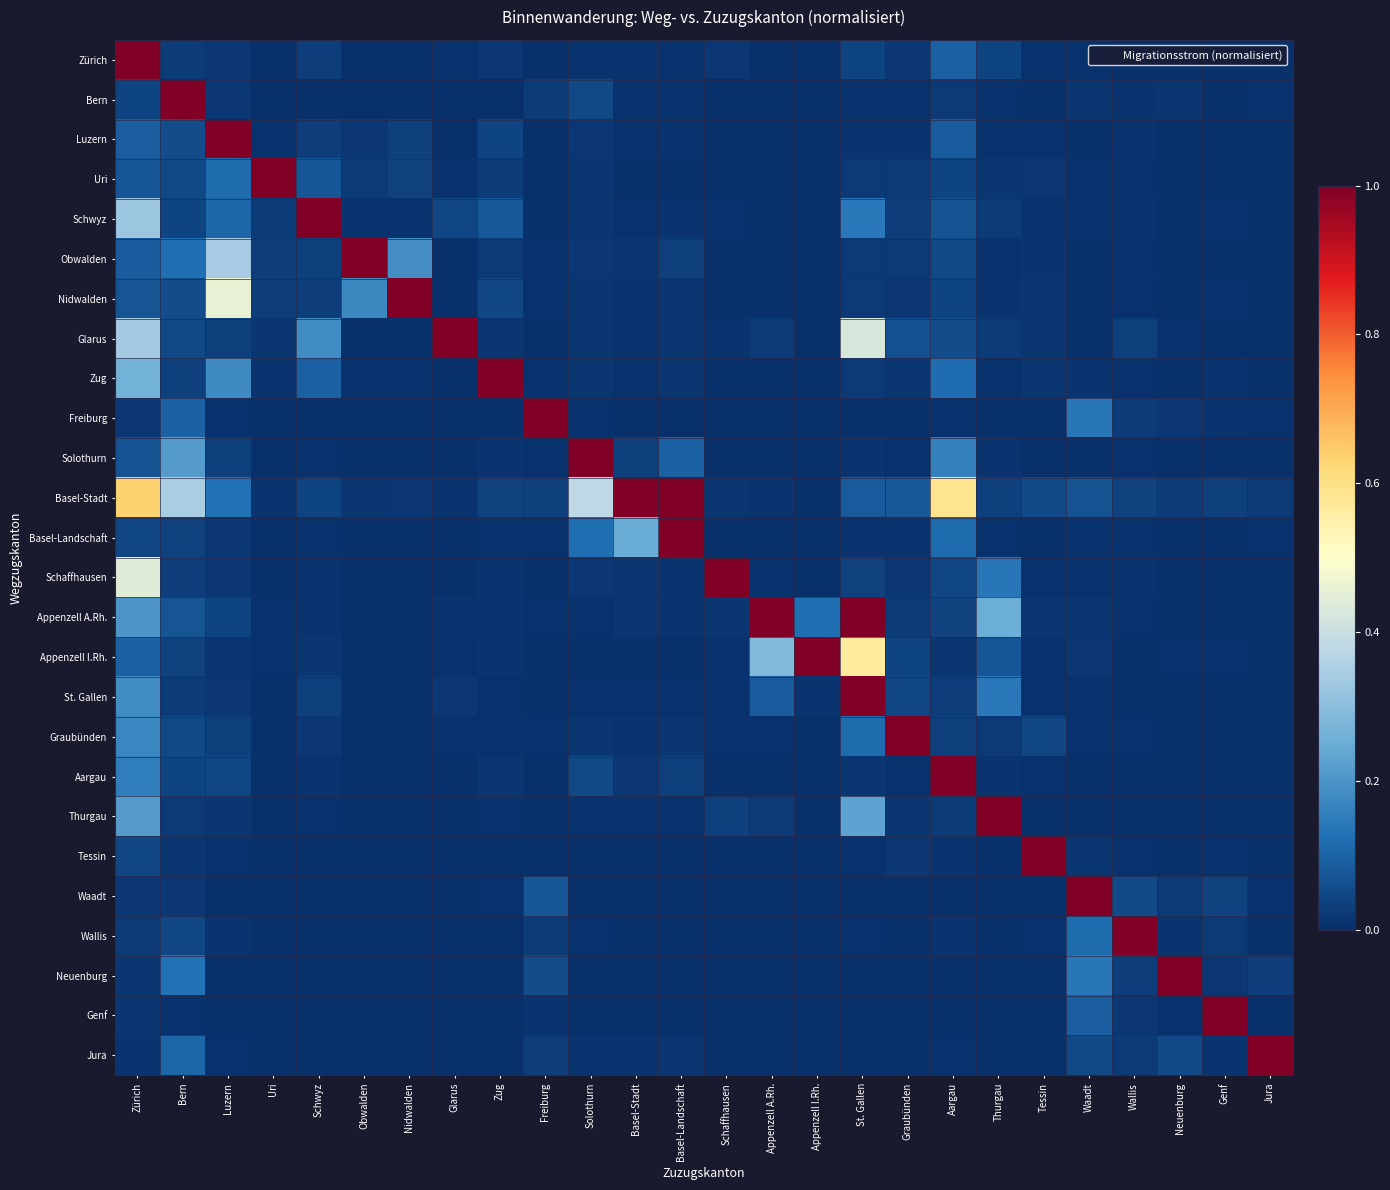

Reading left to right, what are all the values shown in this chart?

Zürich: Zürich=1.0	Bern=0.0	Luzern=0.0	Uri=0.0	Schwyz=0.0	Obwalden=0.0	Nidwalden=0.0	Glarus=0.0	Zug=0.0	Freiburg=0.0	Solothurn=0.0	Basel-Stadt=0.0	Basel-Landschaft=0.0	Schaffhausen=0.0	Appenzell A.Rh.=0.0	Appenzell I.Rh.=0.0	St. Gallen=0.0	Graubünden=0.0	Aargau=0.1	Thurgau=0.0	Tessin=0.0	Waadt=0.0	Wallis=0.0	Neuenburg=0.0	Genf=0.0	Jura=0.0
Bern: Zürich=0.0	Bern=1.0	Luzern=0.0	Uri=0.0	Schwyz=0.0	Obwalden=0.0	Nidwalden=0.0	Glarus=0.0	Zug=0.0	Freiburg=0.0	Solothurn=0.0	Basel-Stadt=0.0	Basel-Landschaft=0.0	Schaffhausen=0.0	Appenzell A.Rh.=0.0	Appenzell I.Rh.=0.0	St. Gallen=0.0	Graubünden=0.0	Aargau=0.0	Thurgau=0.0	Tessin=0.0	Waadt=0.0	Wallis=0.0	Neuenburg=0.0	Genf=0.0	Jura=0.0
Luzern: Zürich=0.1	Bern=0.1	Luzern=1.0	Uri=0.0	Schwyz=0.0	Obwalden=0.0	Nidwalden=0.0	Glarus=0.0	Zug=0.0	Freiburg=0.0	Solothurn=0.0	Basel-Stadt=0.0	Basel-Landschaft=0.0	Schaffhausen=0.0	Appenzell A.Rh.=0.0	Appenzell I.Rh.=0.0	St. Gallen=0.0	Graubünden=0.0	Aargau=0.1	Thurgau=0.0	Tessin=0.0	Waadt=0.0	Wallis=0.0	Neuenburg=0.0	Genf=0.0	Jura=0.0
Uri: Zürich=0.1	Bern=0.0	Luzern=0.1	Uri=1.0	Schwyz=0.1	Obwalden=0.0	Nidwalden=0.0	Glarus=0.0	Zug=0.0	Freiburg=0.0	Solothurn=0.0	Basel-Stadt=0.0	Basel-Landschaft=0.0	Schaffhausen=0.0	Appenzell A.Rh.=0.0	Appenzell I.Rh.=0.0	St. Gallen=0.0	Graubünden=0.0	Aargau=0.0	Thurgau=0.0	Tessin=0.0	Waadt=0.0	Wallis=0.0	Neuenburg=0.0	Genf=0.0	Jura=0.0
Schwyz: Zürich=0.3	Bern=0.0	Luzern=0.1	Uri=0.0	Schwyz=1.0	Obwalden=0.0	Nidwalden=0.0	Glarus=0.0	Zug=0.1	Freiburg=0.0	Solothurn=0.0	Basel-Stadt=0.0	Basel-Landschaft=0.0	Schaffhausen=0.0	Appenzell A.Rh.=0.0	Appenzell I.Rh.=0.0	St. Gallen=0.1	Graubünden=0.0	Aargau=0.1	Thurgau=0.0	Tessin=0.0	Waadt=0.0	Wallis=0.0	Neuenburg=0.0	Genf=0.0	Jura=0.0
Obwalden: Zürich=0.1	Bern=0.1	Luzern=0.3	Uri=0.0	Schwyz=0.0	Obwalden=1.0	Nidwalden=0.2	Glarus=0.0	Zug=0.0	Freiburg=0.0	Solothurn=0.0	Basel-Stadt=0.0	Basel-Landschaft=0.0	Schaffhausen=0.0	Appenzell A.Rh.=0.0	Appenzell I.Rh.=0.0	St. Gallen=0.0	Graubünden=0.0	Aargau=0.1	Thurgau=0.0	Tessin=0.0	Waadt=0.0	Wallis=0.0	Neuenburg=0.0	Genf=0.0	Jura=0.0
Nidwalden: Zürich=0.1	Bern=0.1	Luzern=0.5	Uri=0.0	Schwyz=0.0	Obwalden=0.2	Nidwalden=1.0	Glarus=0.0	Zug=0.0	Freiburg=0.0	Solothurn=0.0	Basel-Stadt=0.0	Basel-Landschaft=0.0	Schaffhausen=0.0	Appenzell A.Rh.=0.0	Appenzell I.Rh.=0.0	St. Gallen=0.0	Graubünden=0.0	Aargau=0.0	Thurgau=0.0	Tessin=0.0	Waadt=0.0	Wallis=0.0	Neuenburg=0.0	Genf=0.0	Jura=0.0
Glarus: Zürich=0.3	Bern=0.0	Luzern=0.0	Uri=0.0	Schwyz=0.2	Obwalden=0.0	Nidwalden=0.0	Glarus=1.0	Zug=0.0	Freiburg=0.0	Solothurn=0.0	Basel-Stadt=0.0	Basel-Landschaft=0.0	Schaffhausen=0.0	Appenzell A.Rh.=0.0	Appenzell I.Rh.=0.0	St. Gallen=0.4	Graubünden=0.1	Aargau=0.1	Thurgau=0.0	Tessin=0.0	Waadt=0.0	Wallis=0.0	Neuenburg=0.0	Genf=0.0	Jura=0.0
Zug: Zürich=0.3	Bern=0.0	Luzern=0.2	Uri=0.0	Schwyz=0.1	Obwalden=0.0	Nidwalden=0.0	Glarus=0.0	Zug=1.0	Freiburg=0.0	Solothurn=0.0	Basel-Stadt=0.0	Basel-Landschaft=0.0	Schaffhausen=0.0	Appenzell A.Rh.=0.0	Appenzell I.Rh.=0.0	St. Gallen=0.0	Graubünden=0.0	Aargau=0.1	Thurgau=0.0	Tessin=0.0	Waadt=0.0	Wallis=0.0	Neuenburg=0.0	Genf=0.0	Jura=0.0
Freiburg: Zürich=0.0	Bern=0.1	Luzern=0.0	Uri=0.0	Schwyz=0.0	Obwalden=0.0	Nidwalden=0.0	Glarus=0.0	Zug=0.0	Freiburg=1.0	Solothurn=0.0	Basel-Stadt=0.0	Basel-Landschaft=0.0	Schaffhausen=0.0	Appenzell A.Rh.=0.0	Appenzell I.Rh.=0.0	St. Gallen=0.0	Graubünden=0.0	Aargau=0.0	Thurgau=0.0	Tessin=0.0	Waadt=0.1	Wallis=0.0	Neuenburg=0.0	Genf=0.0	Jura=0.0
Solothurn: Zürich=0.1	Bern=0.2	Luzern=0.0	Uri=0.0	Schwyz=0.0	Obwalden=0.0	Nidwalden=0.0	Glarus=0.0	Zug=0.0	Freiburg=0.0	Solothurn=1.0	Basel-Stadt=0.0	Basel-Landschaft=0.1	Schaffhausen=0.0	Appenzell A.Rh.=0.0	Appenzell I.Rh.=0.0	St. Gallen=0.0	Graubünden=0.0	Aargau=0.2	Thurgau=0.0	Tessin=0.0	Waadt=0.0	Wallis=0.0	Neuenburg=0.0	Genf=0.0	Jura=0.0
Basel-Stadt: Zürich=0.6	Bern=0.3	Luzern=0.1	Uri=0.0	Schwyz=0.0	Obwalden=0.0	Nidwalden=0.0	Glarus=0.0	Zug=0.0	Freiburg=0.0	Solothurn=0.4	Basel-Stadt=1.0	Basel-Landschaft=1.0	Schaffhausen=0.0	Appenzell A.Rh.=0.0	Appenzell I.Rh.=0.0	St. Gallen=0.1	Graubünden=0.1	Aargau=0.6	Thurgau=0.0	Tessin=0.1	Waadt=0.1	Wallis=0.0	Neuenburg=0.0	Genf=0.0	Jura=0.0
Basel-Landschaft: Zürich=0.0	Bern=0.0	Luzern=0.0	Uri=0.0	Schwyz=0.0	Obwalden=0.0	Nidwalden=0.0	Glarus=0.0	Zug=0.0	Freiburg=0.0	Solothurn=0.1	Basel-Stadt=0.2	Basel-Landschaft=1.0	Schaffhausen=0.0	Appenzell A.Rh.=0.0	Appenzell I.Rh.=0.0	St. Gallen=0.0	Graubünden=0.0	Aargau=0.1	Thurgau=0.0	Tessin=0.0	Waadt=0.0	Wallis=0.0	Neuenburg=0.0	Genf=0.0	Jura=0.0
Schaffhausen: Zürich=0.4	Bern=0.0	Luzern=0.0	Uri=0.0	Schwyz=0.0	Obwalden=0.0	Nidwalden=0.0	Glarus=0.0	Zug=0.0	Freiburg=0.0	Solothurn=0.0	Basel-Stadt=0.0	Basel-Landschaft=0.0	Schaffhausen=1.0	Appenzell A.Rh.=0.0	Appenzell I.Rh.=0.0	St. Gallen=0.0	Graubünden=0.0	Aargau=0.0	Thurgau=0.1	Tessin=0.0	Waadt=0.0	Wallis=0.0	Neuenburg=0.0	Genf=0.0	Jura=0.0
Appenzell A.Rh.: Zürich=0.2	Bern=0.1	Luzern=0.0	Uri=0.0	Schwyz=0.0	Obwalden=0.0	Nidwalden=0.0	Glarus=0.0	Zug=0.0	Freiburg=0.0	Solothurn=0.0	Basel-Stadt=0.0	Basel-Landschaft=0.0	Schaffhausen=0.0	Appenzell A.Rh.=1.0	Appenzell I.Rh.=0.1	St. Gallen=1.0	Graubünden=0.0	Aargau=0.0	Thurgau=0.3	Tessin=0.0	Waadt=0.0	Wallis=0.0	Neuenburg=0.0	Genf=0.0	Jura=0.0
Appenzell I.Rh.: Zürich=0.1	Bern=0.0	Luzern=0.0	Uri=0.0	Schwyz=0.0	Obwalden=0.0	Nidwalden=0.0	Glarus=0.0	Zug=0.0	Freiburg=0.0	Solothurn=0.0	Basel-Stadt=0.0	Basel-Landschaft=0.0	Schaffhausen=0.0	Appenzell A.Rh.=0.3	Appenzell I.Rh.=1.0	St. Gallen=0.6	Graubünden=0.0	Aargau=0.0	Thurgau=0.1	Tessin=0.0	Waadt=0.0	Wallis=0.0	Neuenburg=0.0	Genf=0.0	Jura=0.0
St. Gallen: Zürich=0.2	Bern=0.0	Luzern=0.0	Uri=0.0	Schwyz=0.0	Obwalden=0.0	Nidwalden=0.0	Glarus=0.0	Zug=0.0	Freiburg=0.0	Solothurn=0.0	Basel-Stadt=0.0	Basel-Landschaft=0.0	Schaffhausen=0.0	Appenzell A.Rh.=0.1	Appenzell I.Rh.=0.0	St. Gallen=1.0	Graubünden=0.0	Aargau=0.0	Thurgau=0.1	Tessin=0.0	Waadt=0.0	Wallis=0.0	Neuenburg=0.0	Genf=0.0	Jura=0.0
Graubünden: Zürich=0.2	Bern=0.0	Luzern=0.0	Uri=0.0	Schwyz=0.0	Obwalden=0.0	Nidwalden=0.0	Glarus=0.0	Zug=0.0	Freiburg=0.0	Solothurn=0.0	Basel-Stadt=0.0	Basel-Landschaft=0.0	Schaffhausen=0.0	Appenzell A.Rh.=0.0	Appenzell I.Rh.=0.0	St. Gallen=0.1	Graubünden=1.0	Aargau=0.0	Thurgau=0.0	Tessin=0.0	Waadt=0.0	Wallis=0.0	Neuenburg=0.0	Genf=0.0	Jura=0.0
Aargau: Zürich=0.2	Bern=0.0	Luzern=0.0	Uri=0.0	Schwyz=0.0	Obwalden=0.0	Nidwalden=0.0	Glarus=0.0	Zug=0.0	Freiburg=0.0	Solothurn=0.0	Basel-Stadt=0.0	Basel-Landschaft=0.0	Schaffhausen=0.0	Appenzell A.Rh.=0.0	Appenzell I.Rh.=0.0	St. Gallen=0.0	Graubünden=0.0	Aargau=1.0	Thurgau=0.0	Tessin=0.0	Waadt=0.0	Wallis=0.0	Neuenburg=0.0	Genf=0.0	Jura=0.0
Thurgau: Zürich=0.2	Bern=0.0	Luzern=0.0	Uri=0.0	Schwyz=0.0	Obwalden=0.0	Nidwalden=0.0	Glarus=0.0	Zug=0.0	Freiburg=0.0	Solothurn=0.0	Basel-Stadt=0.0	Basel-Landschaft=0.0	Schaffhausen=0.0	Appenzell A.Rh.=0.0	Appenzell I.Rh.=0.0	St. Gallen=0.2	Graubünden=0.0	Aargau=0.0	Thurgau=1.0	Tessin=0.0	Waadt=0.0	Wallis=0.0	Neuenburg=0.0	Genf=0.0	Jura=0.0
Tessin: Zürich=0.0	Bern=0.0	Luzern=0.0	Uri=0.0	Schwyz=0.0	Obwalden=0.0	Nidwalden=0.0	Glarus=0.0	Zug=0.0	Freiburg=0.0	Solothurn=0.0	Basel-Stadt=0.0	Basel-Landschaft=0.0	Schaffhausen=0.0	Appenzell A.Rh.=0.0	Appenzell I.Rh.=0.0	St. Gallen=0.0	Graubünden=0.0	Aargau=0.0	Thurgau=0.0	Tessin=1.0	Waadt=0.0	Wallis=0.0	Neuenburg=0.0	Genf=0.0	Jura=0.0
Waadt: Zürich=0.0	Bern=0.0	Luzern=0.0	Uri=0.0	Schwyz=0.0	Obwalden=0.0	Nidwalden=0.0	Glarus=0.0	Zug=0.0	Freiburg=0.1	Solothurn=0.0	Basel-Stadt=0.0	Basel-Landschaft=0.0	Schaffhausen=0.0	Appenzell A.Rh.=0.0	Appenzell I.Rh.=0.0	St. Gallen=0.0	Graubünden=0.0	Aargau=0.0	Thurgau=0.0	Tessin=0.0	Waadt=1.0	Wallis=0.1	Neuenburg=0.0	Genf=0.0	Jura=0.0
Wallis: Zürich=0.0	Bern=0.0	Luzern=0.0	Uri=0.0	Schwyz=0.0	Obwalden=0.0	Nidwalden=0.0	Glarus=0.0	Zug=0.0	Freiburg=0.0	Solothurn=0.0	Basel-Stadt=0.0	Basel-Landschaft=0.0	Schaffhausen=0.0	Appenzell A.Rh.=0.0	Appenzell I.Rh.=0.0	St. Gallen=0.0	Graubünden=0.0	Aargau=0.0	Thurgau=0.0	Tessin=0.0	Waadt=0.1	Wallis=1.0	Neuenburg=0.0	Genf=0.0	Jura=0.0
Neuenburg: Zürich=0.0	Bern=0.1	Luzern=0.0	Uri=0.0	Schwyz=0.0	Obwalden=0.0	Nidwalden=0.0	Glarus=0.0	Zug=0.0	Freiburg=0.1	Solothurn=0.0	Basel-Stadt=0.0	Basel-Landschaft=0.0	Schaffhausen=0.0	Appenzell A.Rh.=0.0	Appenzell I.Rh.=0.0	St. Gallen=0.0	Graubünden=0.0	Aargau=0.0	Thurgau=0.0	Tessin=0.0	Waadt=0.1	Wallis=0.0	Neuenburg=1.0	Genf=0.0	Jura=0.0
Genf: Zürich=0.0	Bern=0.0	Luzern=0.0	Uri=0.0	Schwyz=0.0	Obwalden=0.0	Nidwalden=0.0	Glarus=0.0	Zug=0.0	Freiburg=0.0	Solothurn=0.0	Basel-Stadt=0.0	Basel-Landschaft=0.0	Schaffhausen=0.0	Appenzell A.Rh.=0.0	Appenzell I.Rh.=0.0	St. Gallen=0.0	Graubünden=0.0	Aargau=0.0	Thurgau=0.0	Tessin=0.0	Waadt=0.1	Wallis=0.0	Neuenburg=0.0	Genf=1.0	Jura=0.0
Jura: Zürich=0.0	Bern=0.1	Luzern=0.0	Uri=0.0	Schwyz=0.0	Obwalden=0.0	Nidwalden=0.0	Glarus=0.0	Zug=0.0	Freiburg=0.0	Solothurn=0.0	Basel-Stadt=0.0	Basel-Landschaft=0.0	Schaffhausen=0.0	Appenzell A.Rh.=0.0	Appenzell I.Rh.=0.0	St. Gallen=0.0	Graubünden=0.0	Aargau=0.0	Thurgau=0.0	Tessin=0.0	Waadt=0.0	Wallis=0.0	Neuenburg=0.1	Genf=0.0	Jura=1.0